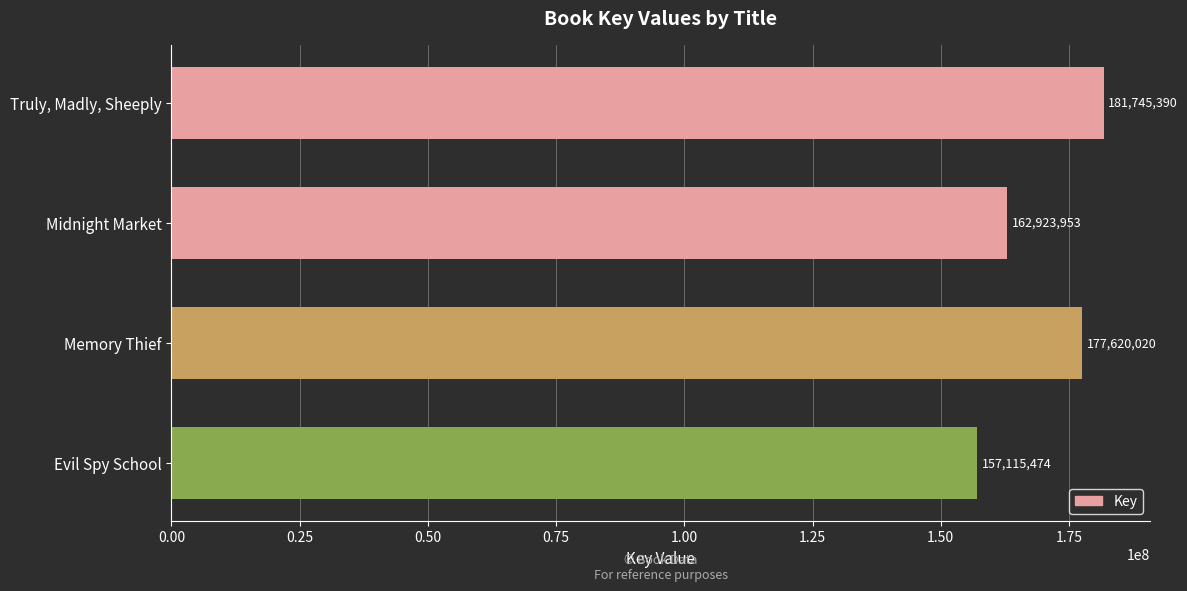

How many data points does each series have?

4